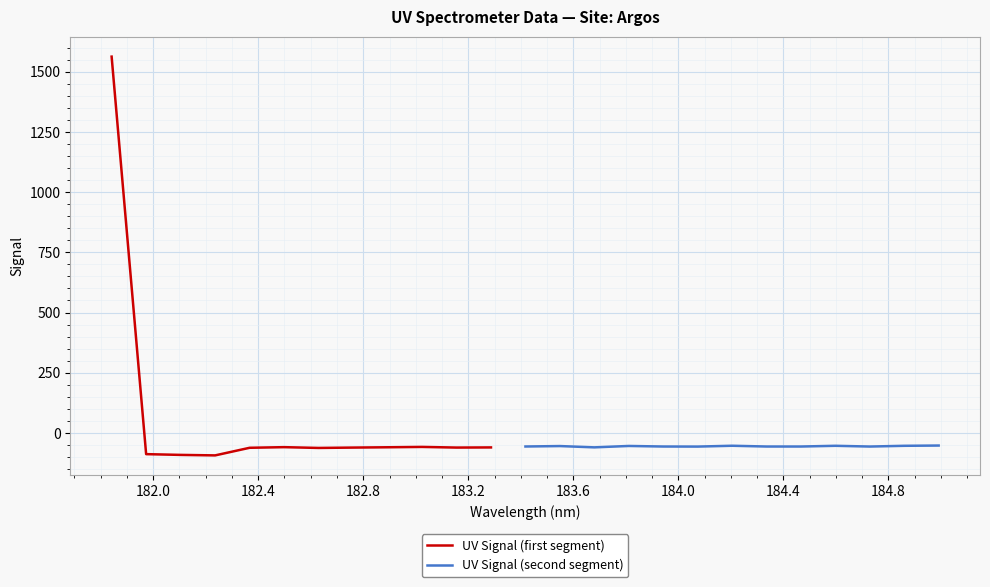

What is the value of the 13th point from the left?

-56.3